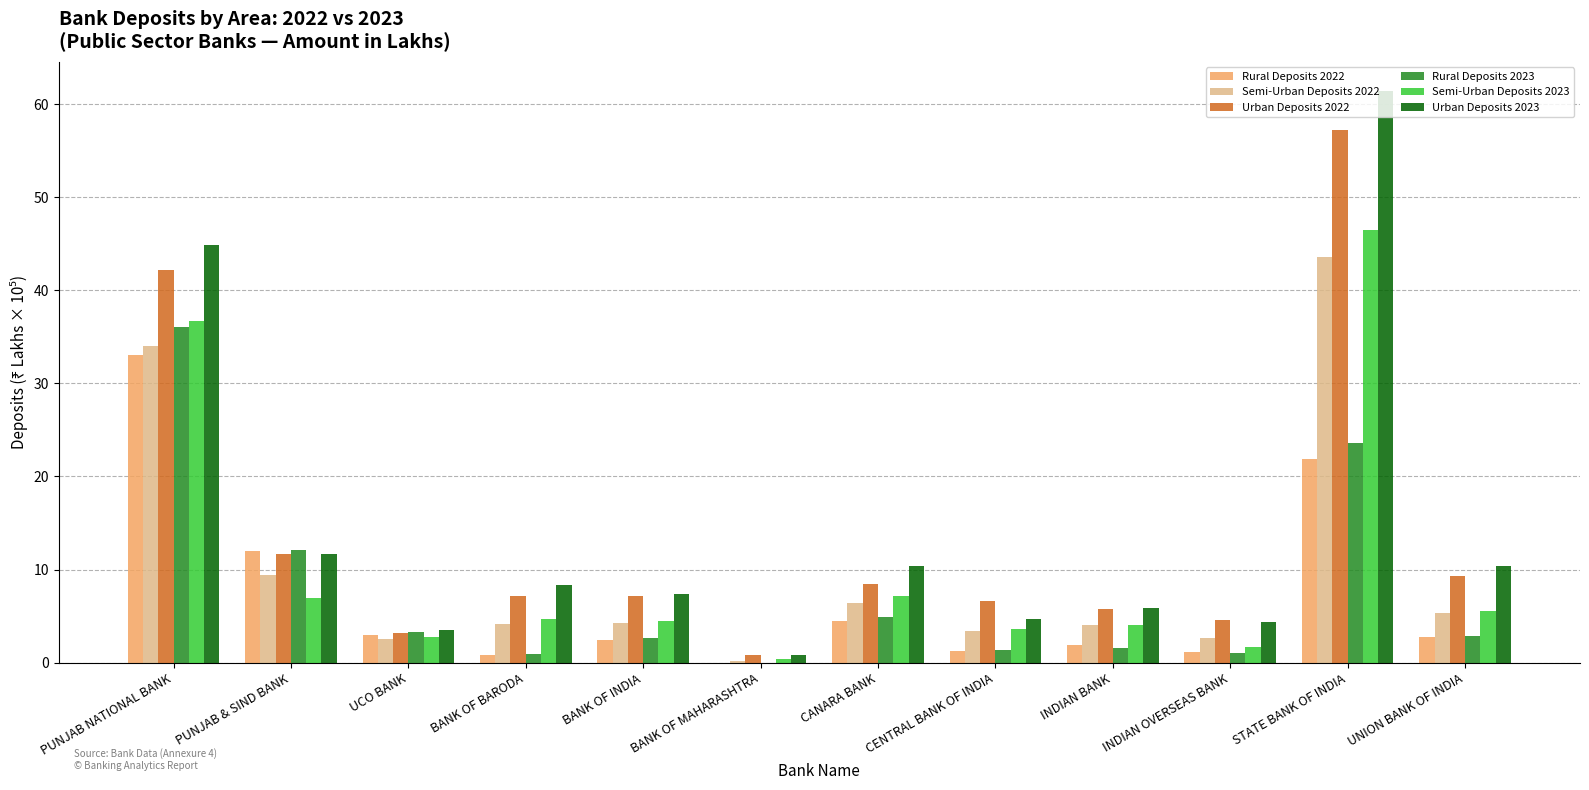

What is the total value across all series at UCO BANK?

18.2